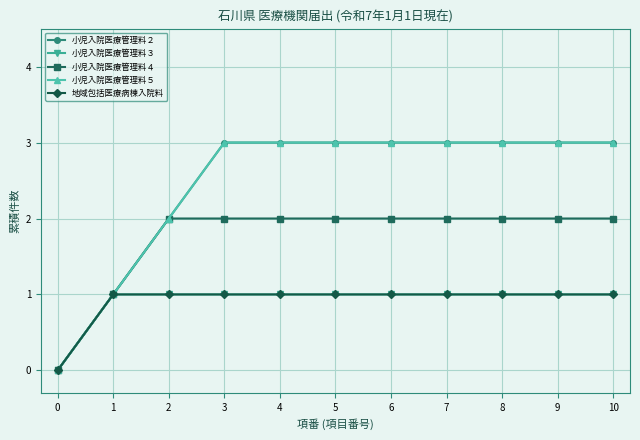

Does the chart display data point markers on the line(s)?

Yes